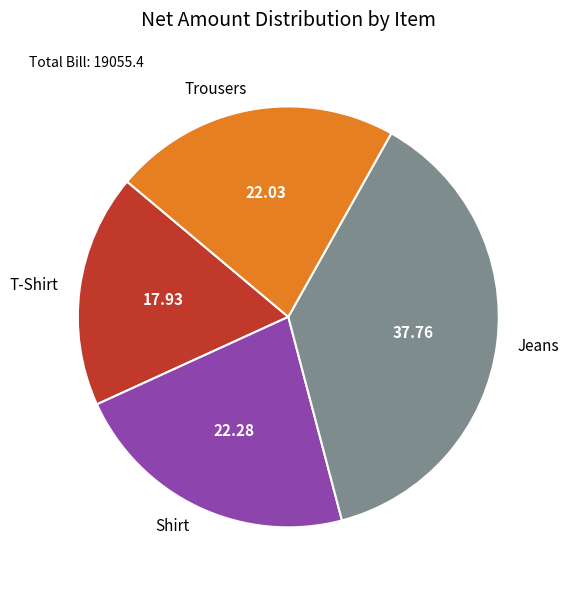

Is Jeans the majority of the pie?

No